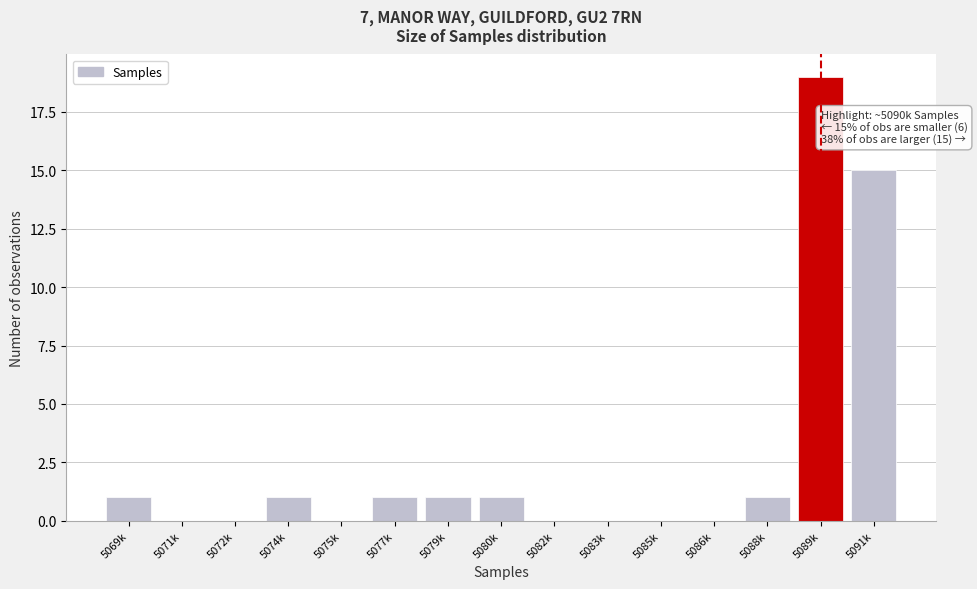

Reading left to right, list all the values displayed in this chart.

5069k=1	5071k=0	5072k=0	5074k=1	5075k=0	5077k=1	5079k=1	5080k=1	5082k=0	5083k=0	5085k=0	5086k=0	5088k=1	5089k=19	5091k=15